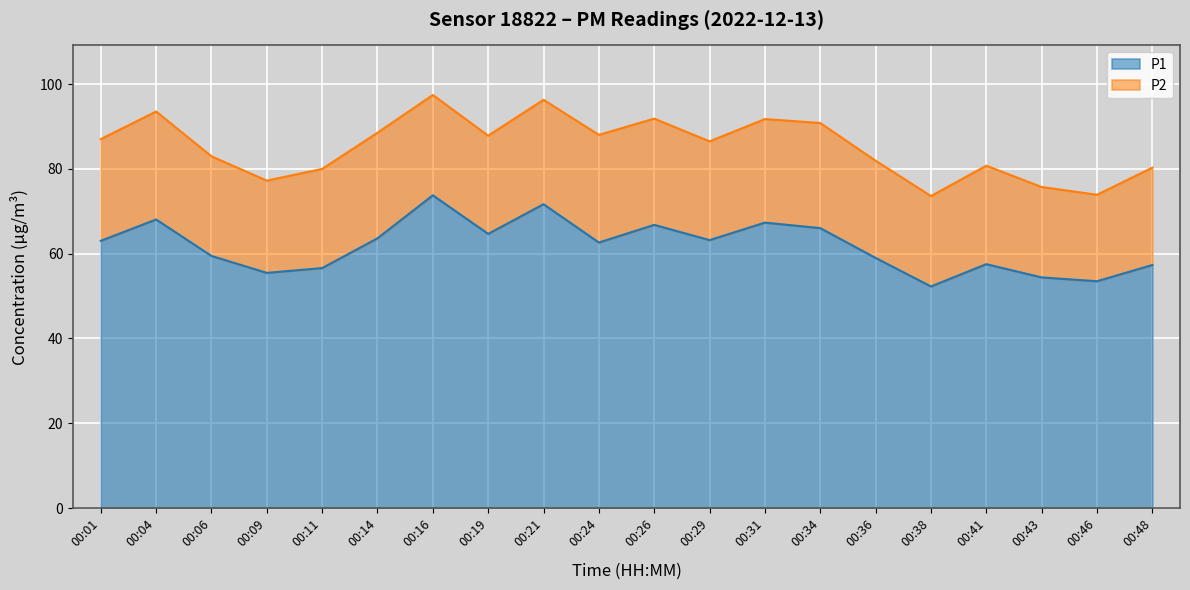

What is the total value across all series at 00:06?

83.0